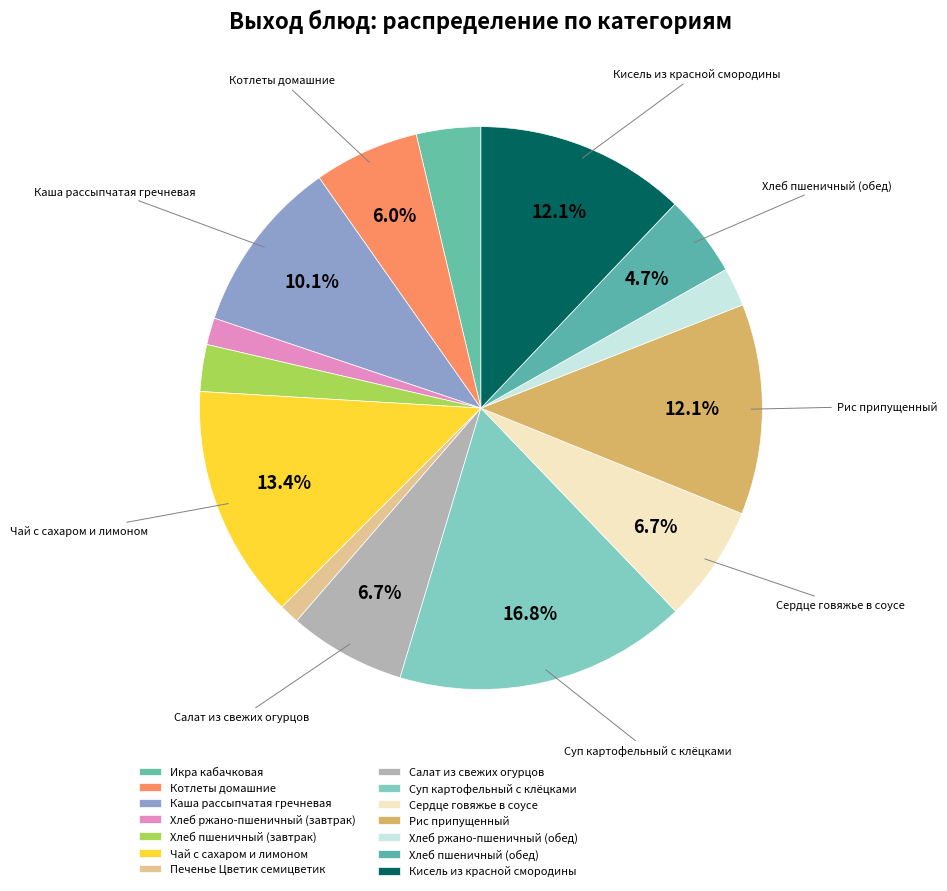

What percentage is the Икра кабачковая slice, to the nearest percent?

4%